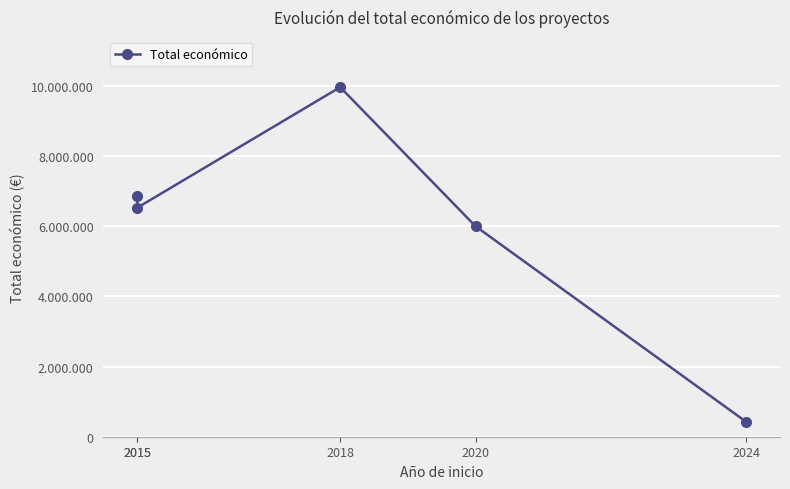

Which category has the highest value across all series?

2018